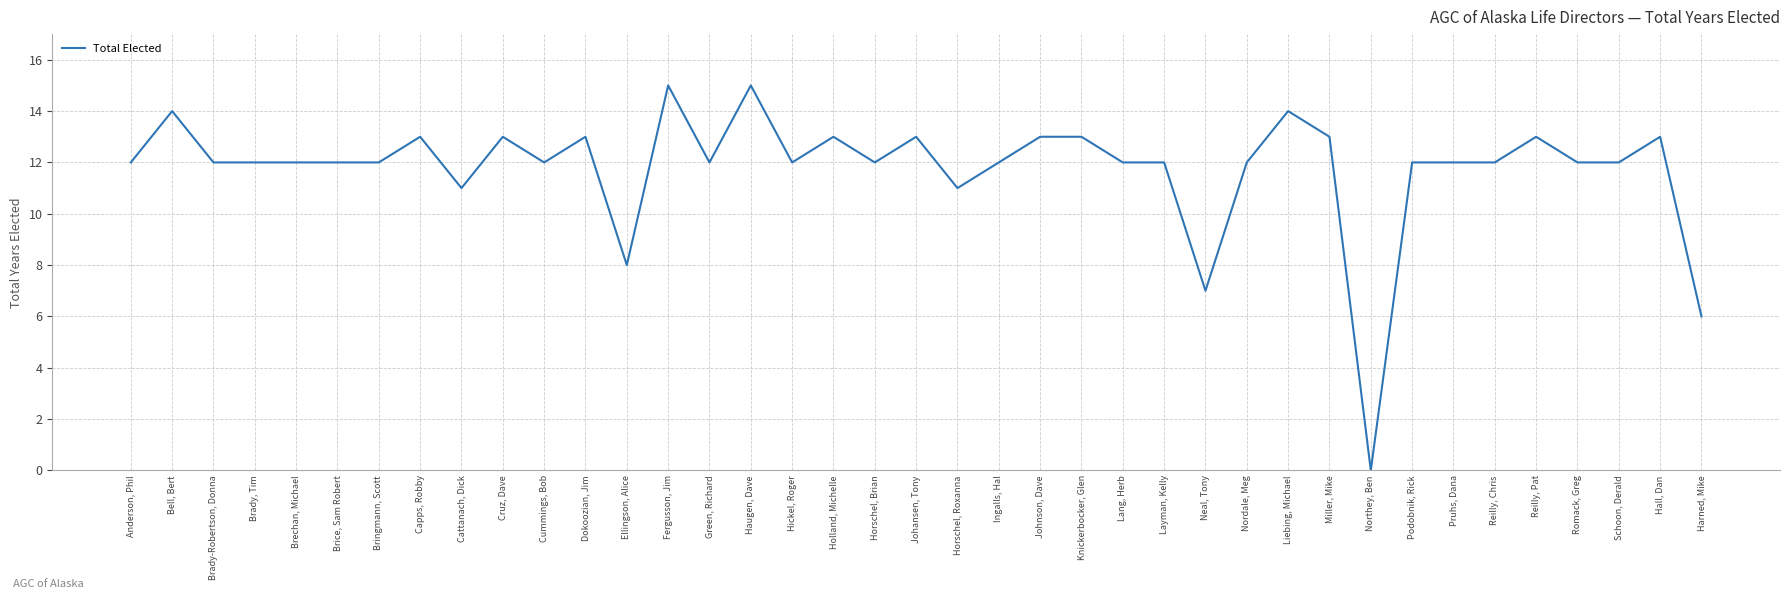

The chart shows a value of 18 at Layman, Kelly. True or false?

False